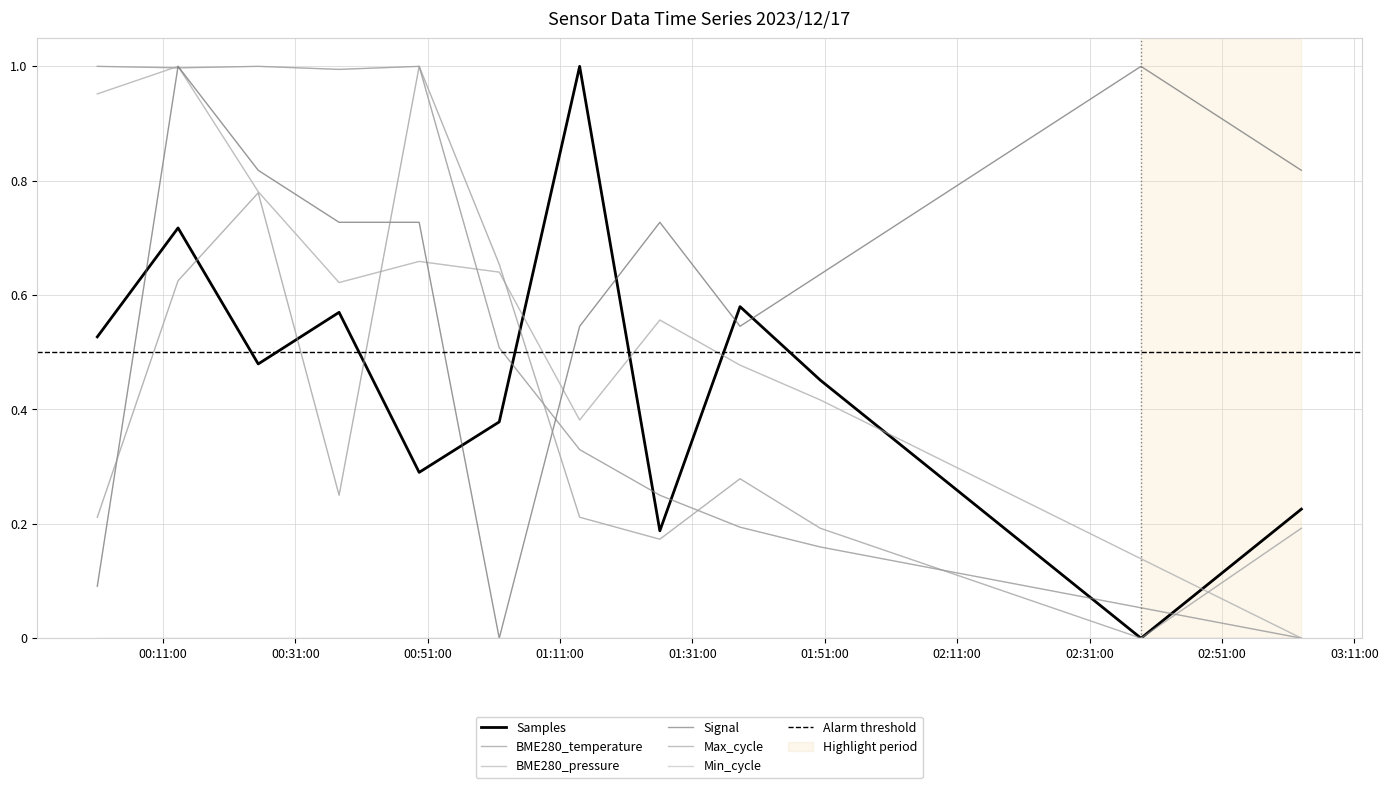

How many data points does each series have?

16